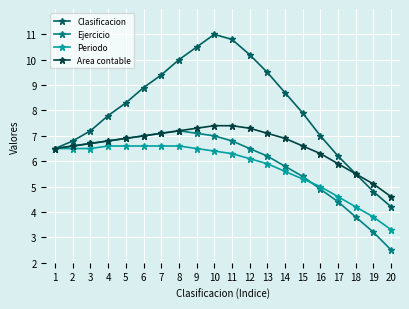

How many interior local peaks does the Ejercicio series have?

1